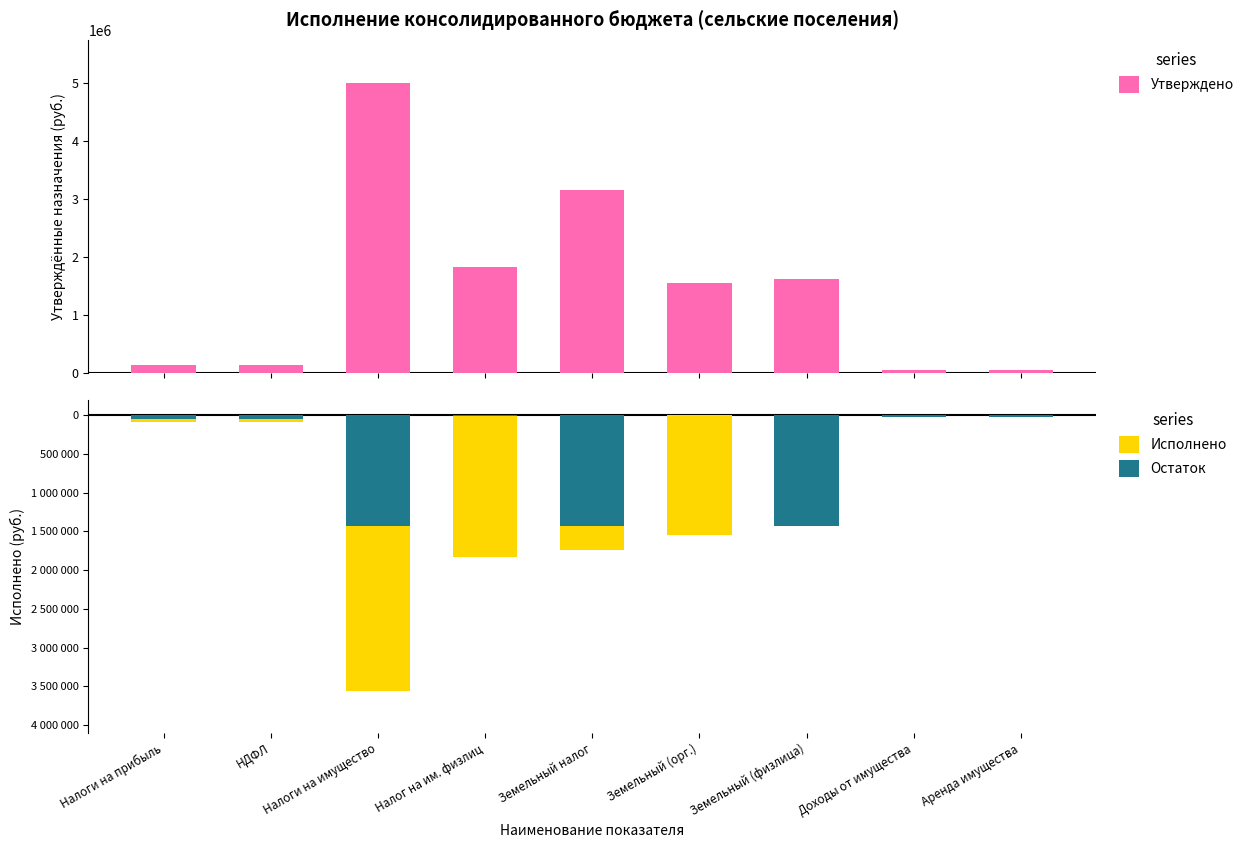

What is the value of the Утверждено bar at the 7th from the left?

1616381